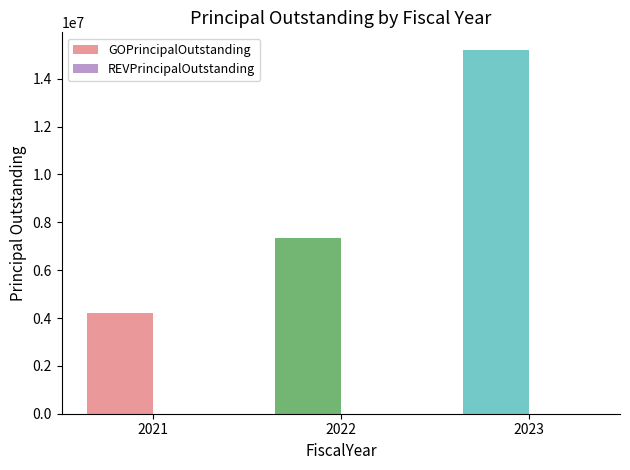

What is the approximate value at 2022?

7325000